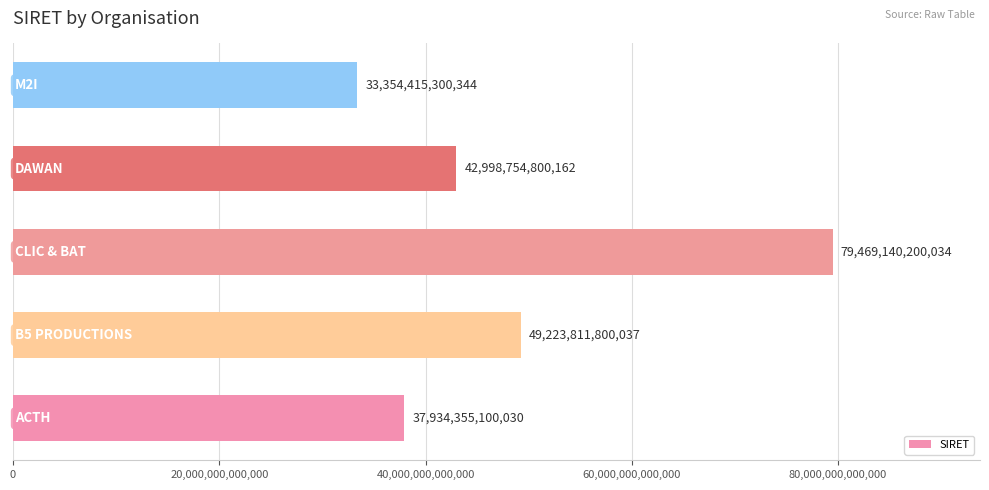

What is the difference between the maximum and second lowest values?

41534785100004